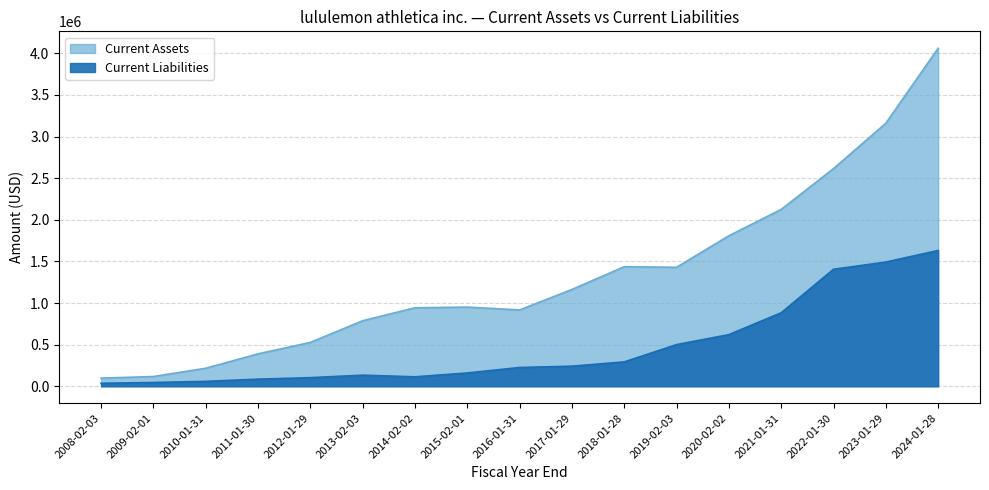

Reading left to right, list all the values displayed in this chart.

Current Assets: 97906	116988	216410	389279	527093	787053	942839	951012	917039	1162737	1436282	1429282	1807938	2124379	2614853	3159453	4060577
Current Liabilities: 35822	45335	58678	85364	103439	133357	113514	159881	225504	241449	292598	500477	620418	883178	1405334	1492198	1631261